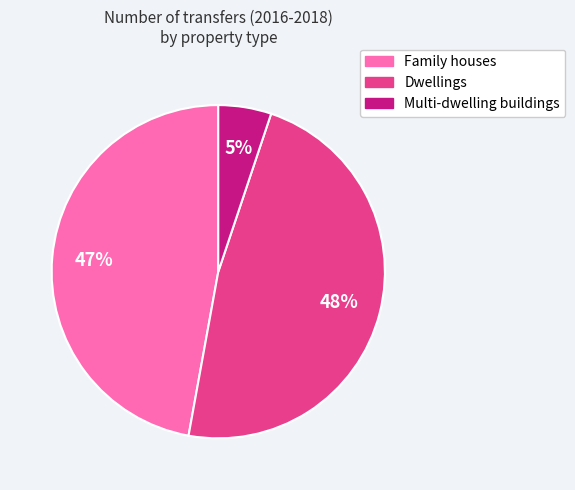

Do Multi-dwelling buildings and Dwellings together represent more than half of the pie?

Yes